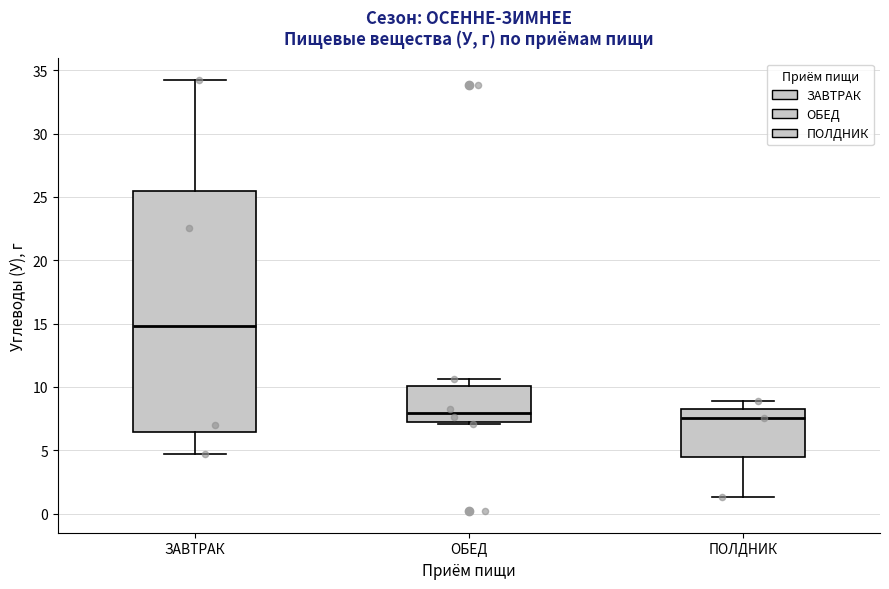

Reading left to right, transcribe this box plot: for each box, give where its median line is, the range the box spans, and where its two whiskers end, as read against the y-axis. The values are not printed on the chart, so give them approximately, as read against the axis.

ЗАВТРАК: median 15.0, box 6.5 to 25.5, whiskers 4.5 to 34.0
ОБЕД: median 8.0, box 7.0 to 10.0, whiskers 7.0 to 10.5
ПОЛДНИК: median 7.5, box 4.5 to 8.0, whiskers 1.5 to 9.0